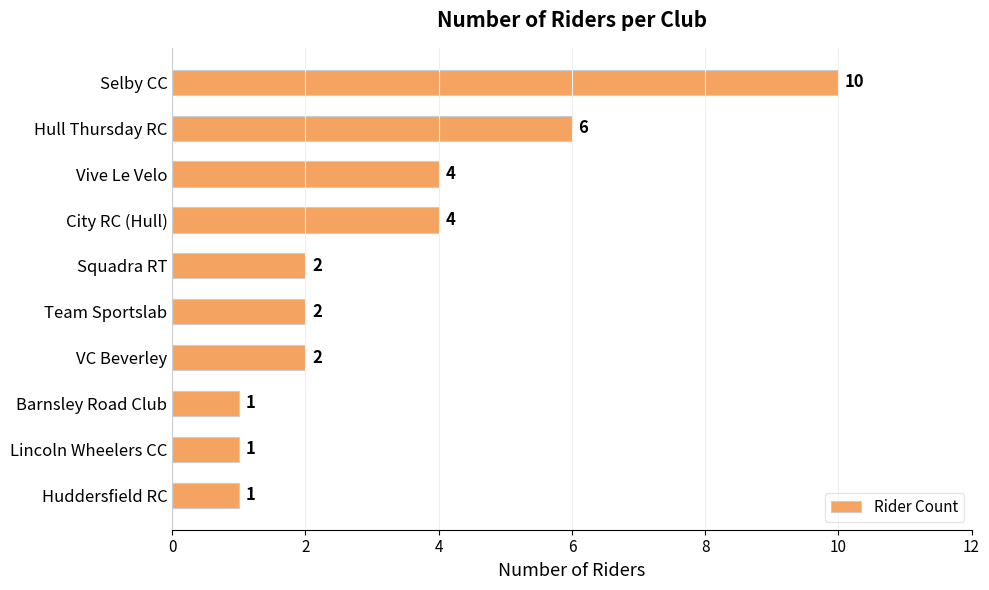

What is the change in value from Selby CC to Vive Le Velo?

-6